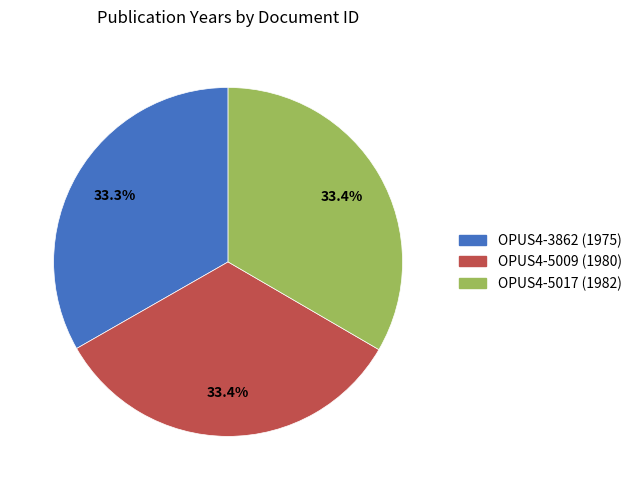

What percentage is the OPUS4-5017 (1982) slice, to the nearest percent?

33%